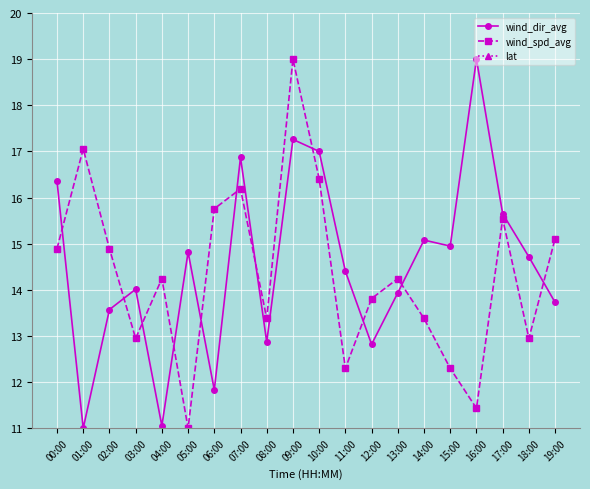

How many distinct data groups are displayed?

3